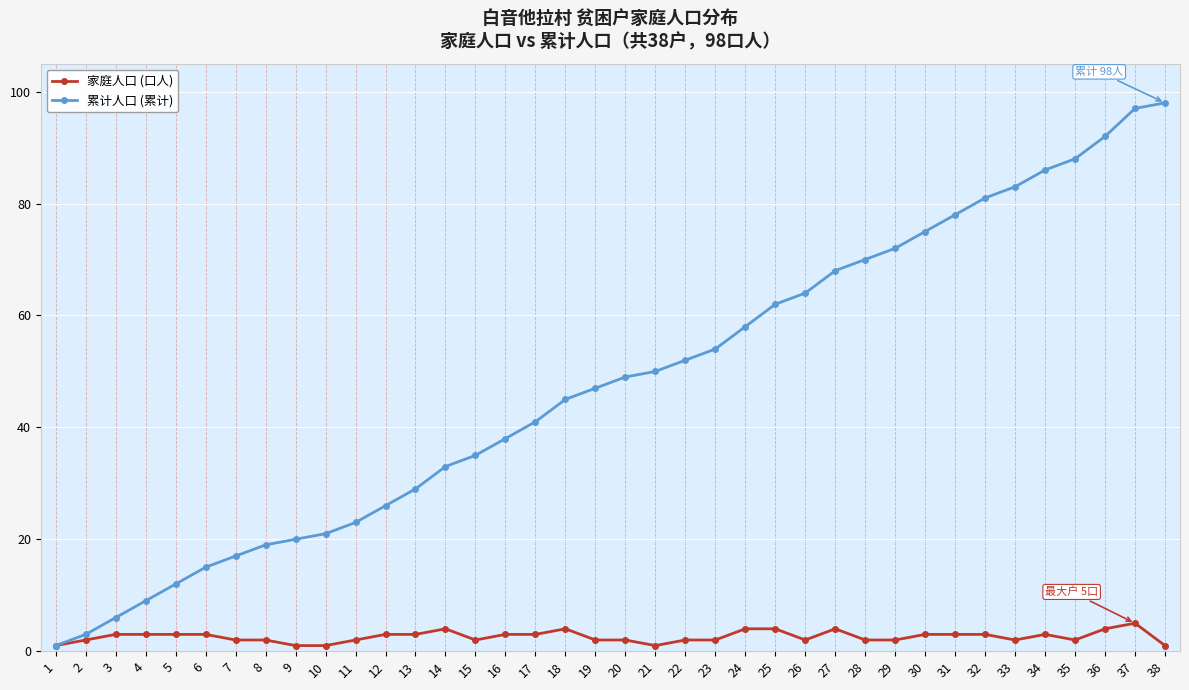

Reading left to right, extract all data points from this chart.

家庭人口 (口人): 1=1	2=2	3=3	4=3	5=3	6=3	7=2	8=2	9=1	10=1	11=2	12=3	13=3	14=4	15=2	16=3	17=3	18=4	19=2	20=2	21=1	22=2	23=2	24=4	25=4	26=2	27=4	28=2	29=2	30=3	31=3	32=3	33=2	34=3	35=2	36=4	37=5	38=1
累计人口 (累计): 1=1	2=3	3=6	4=9	5=12	6=15	7=17	8=19	9=20	10=21	11=23	12=26	13=29	14=33	15=35	16=38	17=41	18=45	19=47	20=49	21=50	22=52	23=54	24=58	25=62	26=64	27=68	28=70	29=72	30=75	31=78	32=81	33=83	34=86	35=88	36=92	37=97	38=98